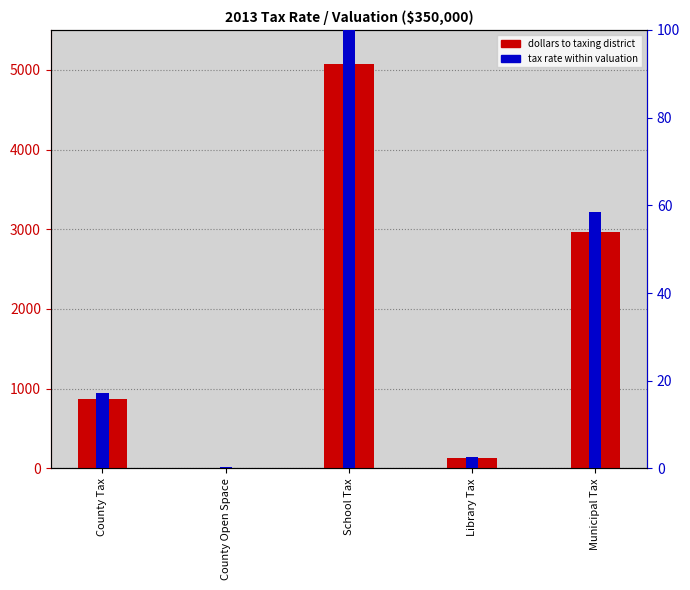

How many categories are shown in the chart?

5